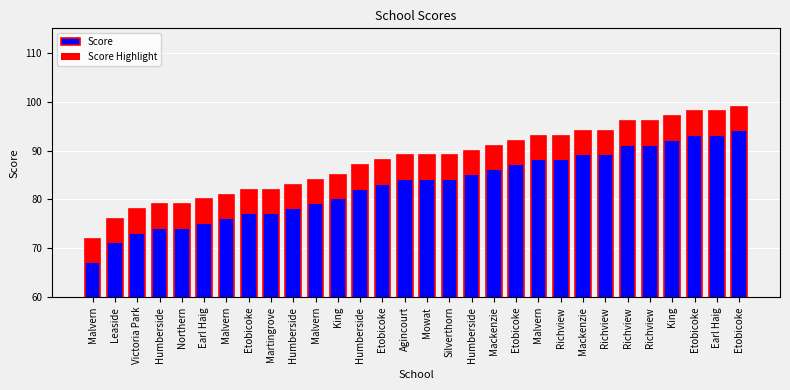

At Etobicoke, list the series in order from smallest to largest.

Score Highlight, Score